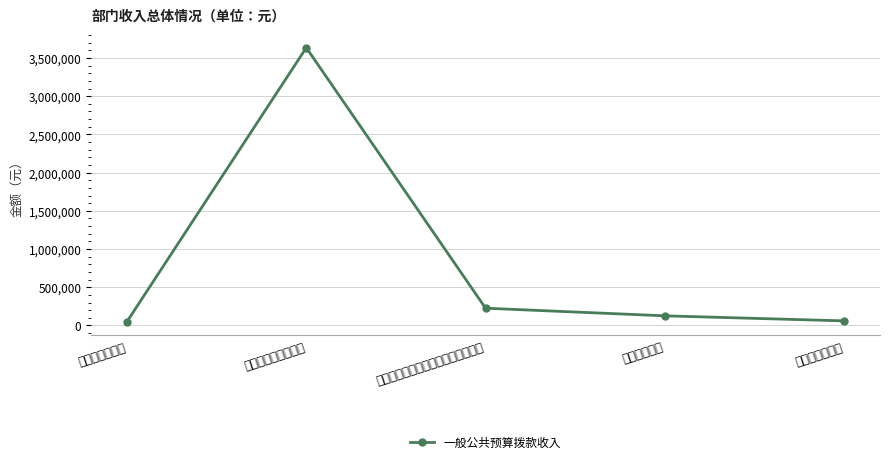

What is the ratio of the value at 机关事业单位基本养老保险缴费支出 to the value at 公务员医疗补助?

3.8